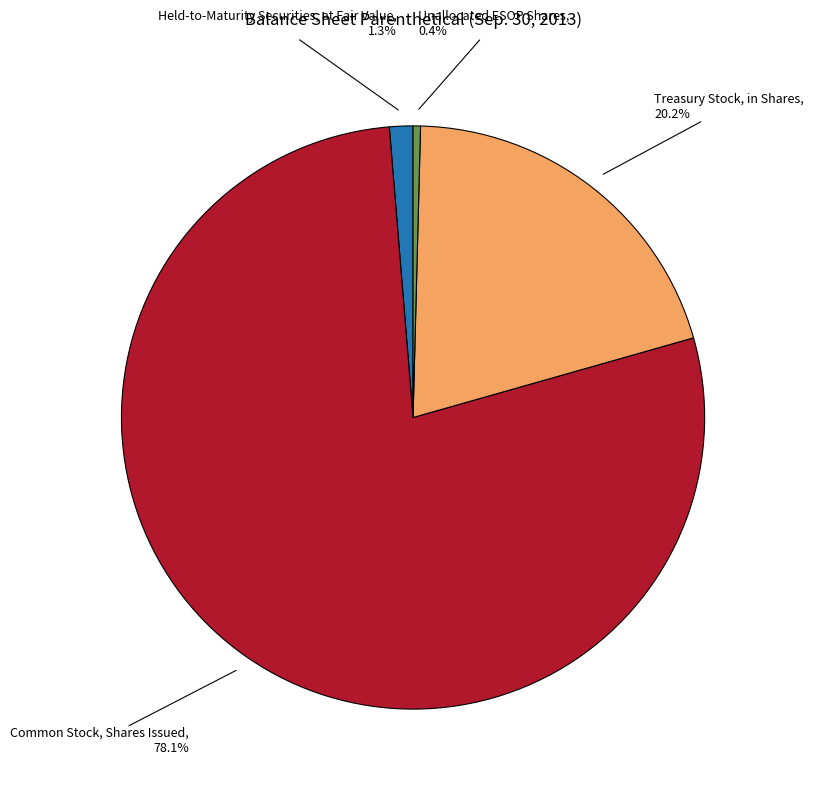

Is it true that Unallocated ESOP Shares is 12% of the pie?

False